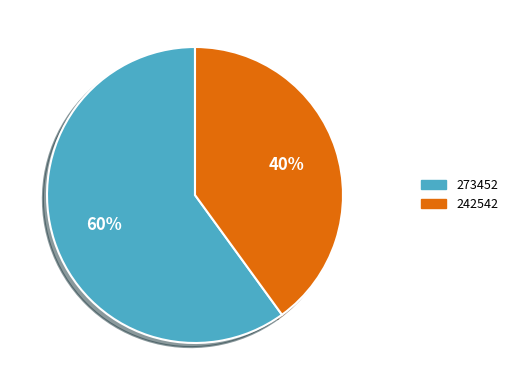

What is the ratio of the value at 273452 to the value at 242542?

1.5